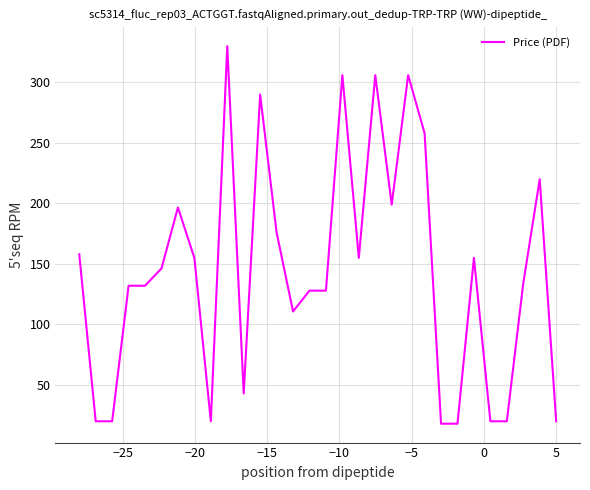

What is the difference between the maximum and minimum values?

312.0